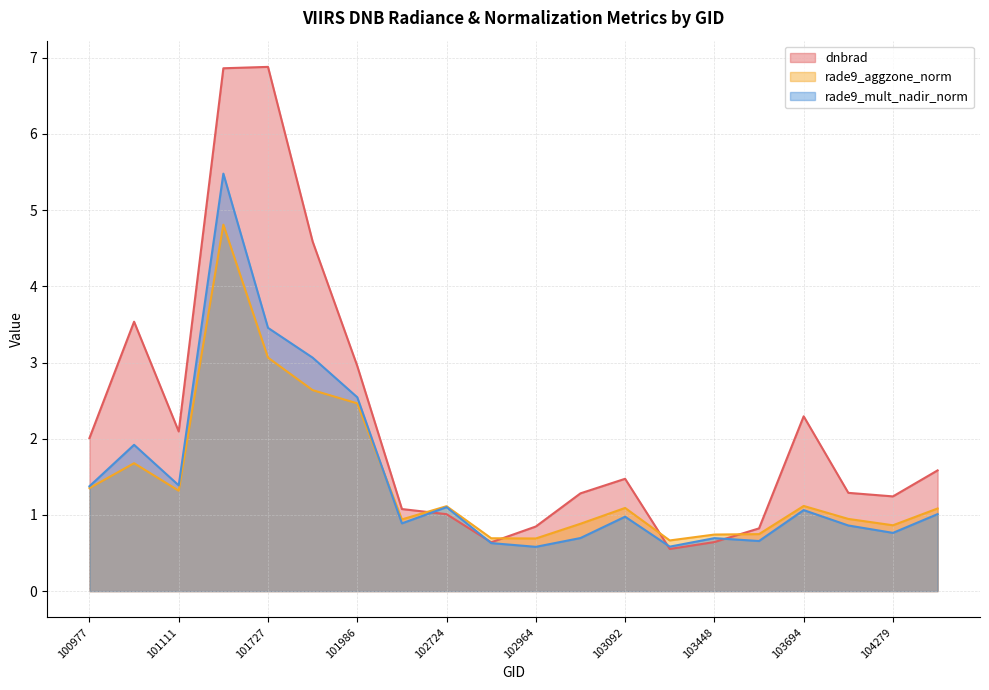

At which label does rade9_aggzone_norm first exceed 1?

100977